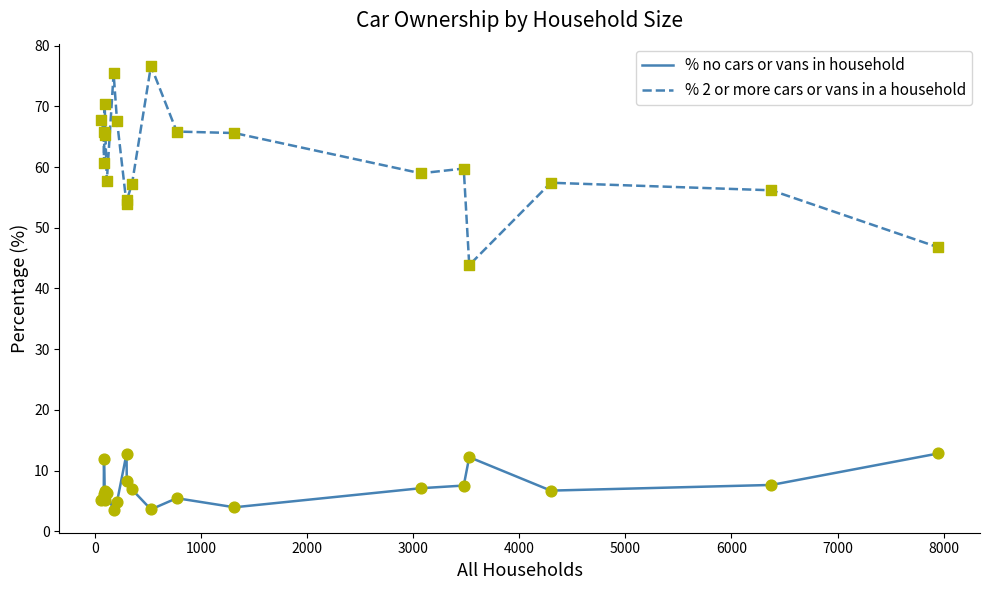

Which series has the largest range (max minus min)?

% 2 or more cars or vans in a household